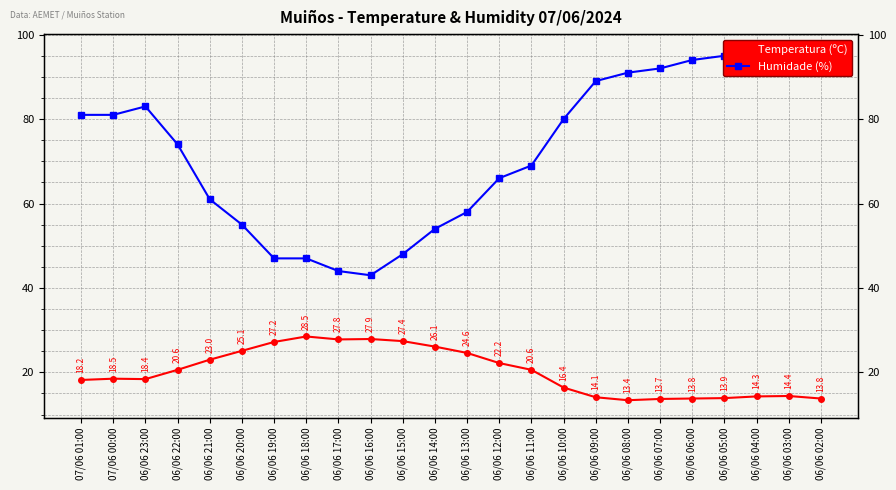

What is the value of the Humidade (%) point at the 3rd from the left?

83.0